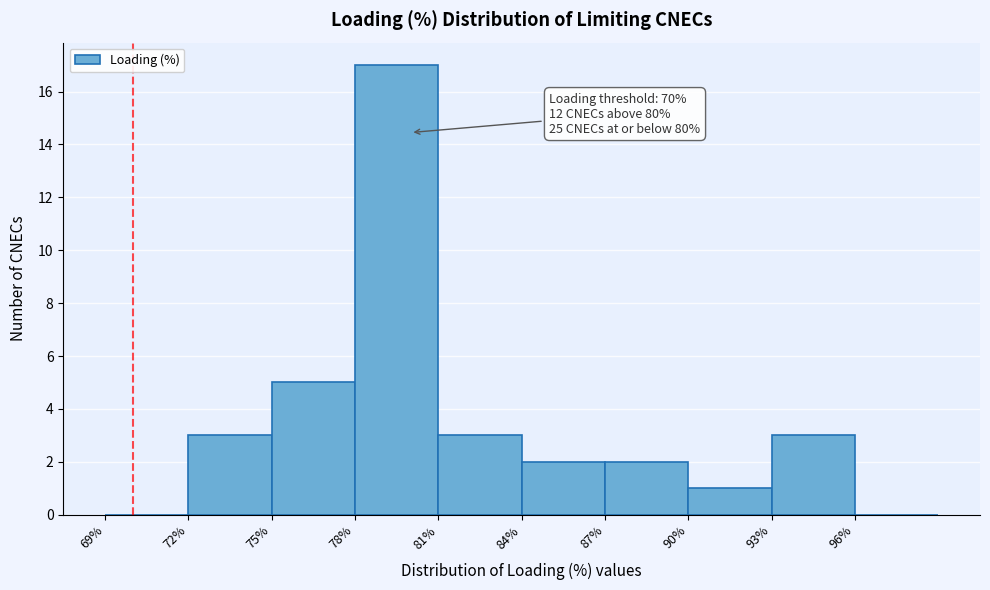

Over which range of the x-axis is the bar tallest?

78 to 81